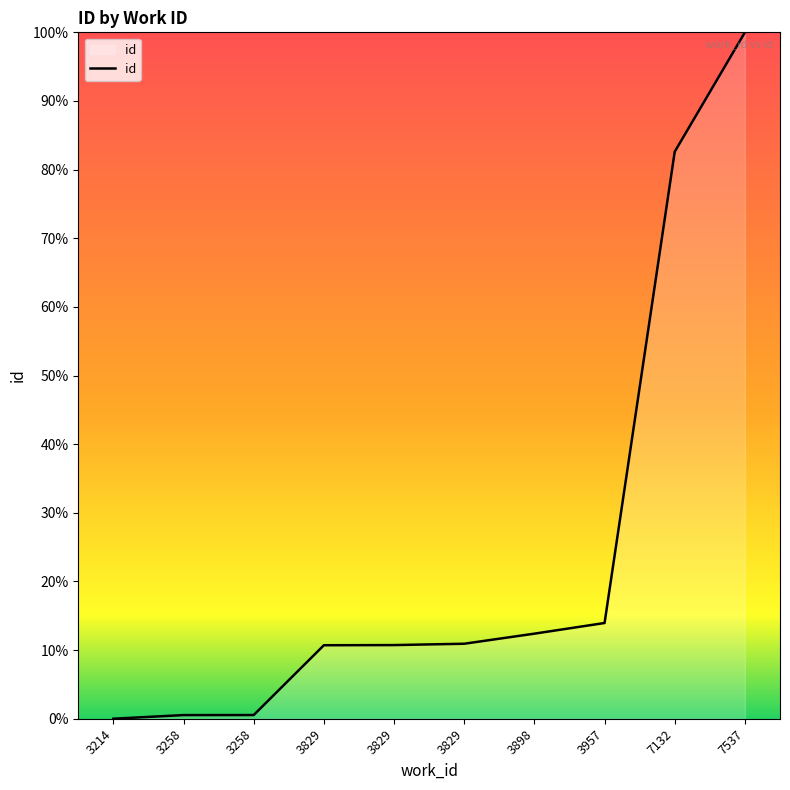

At which label does the data first exceed 10?

3829